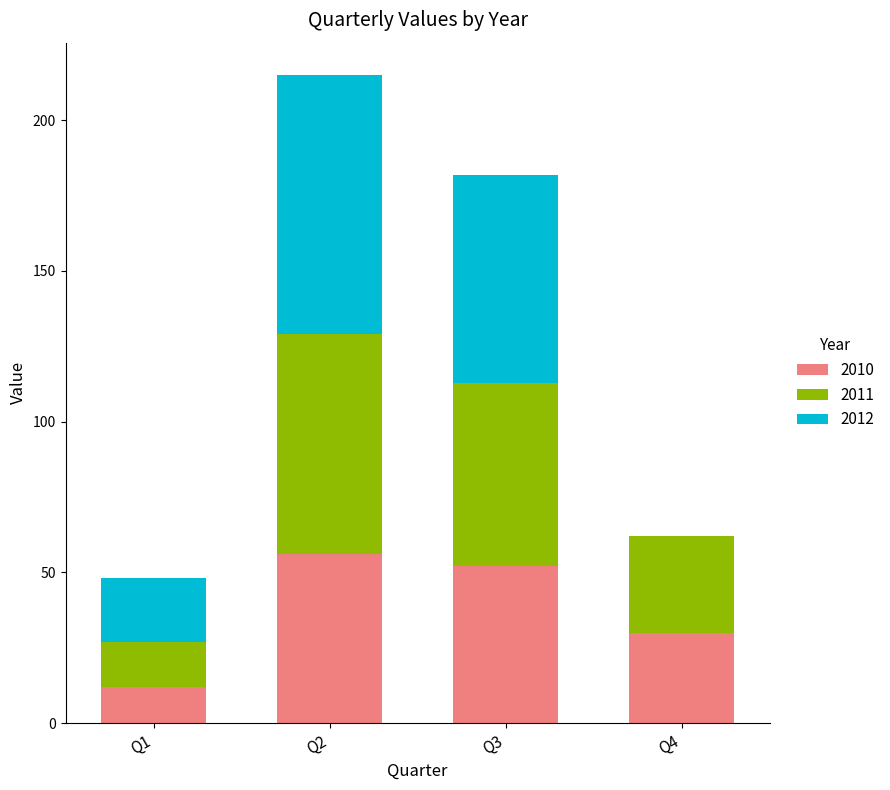

Reading left to right, what are the values for 2010?

Q1=12	Q2=56	Q3=52	Q4=30